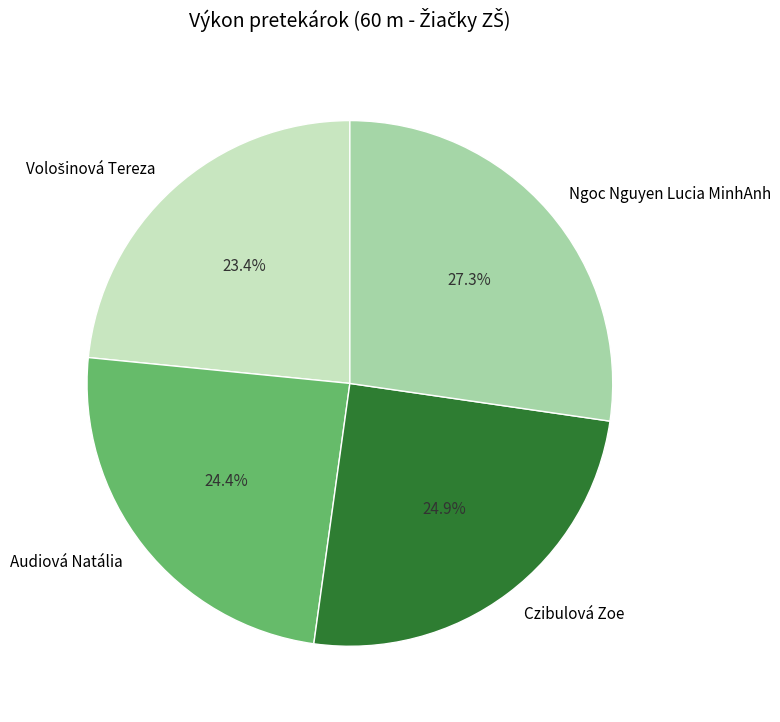

To the nearest percent, what portion does Audiová Natália represent?

24%